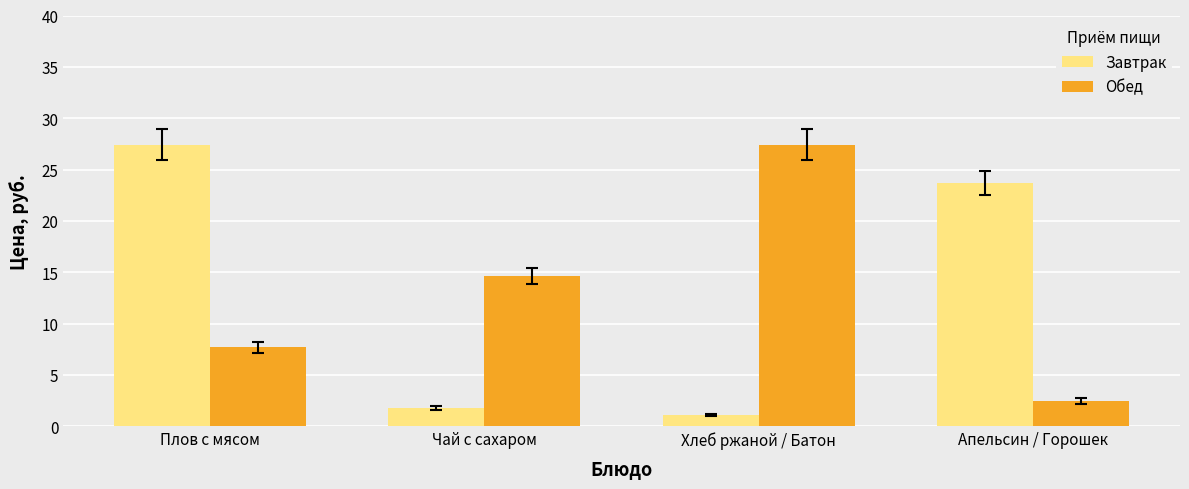

Reading left to right, list all the values displayed in this chart.

Завтрак: 27.4	1.8	1.1	23.7
Обед: 7.7	14.7	27.4	2.4